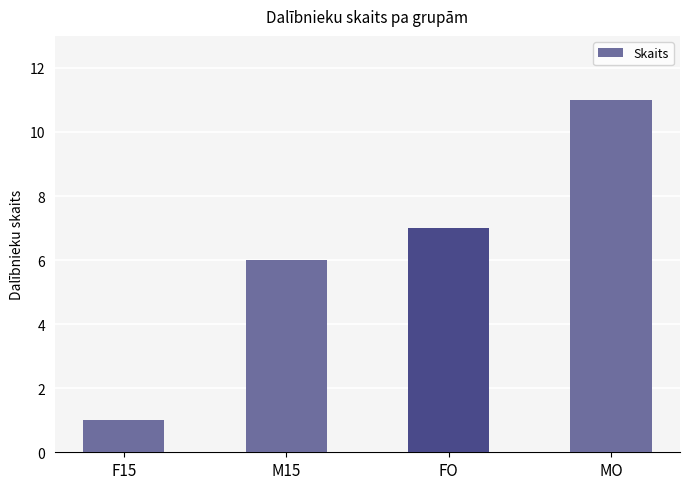

Approximately how many times larger is the value at MO compared to FO?

1.6